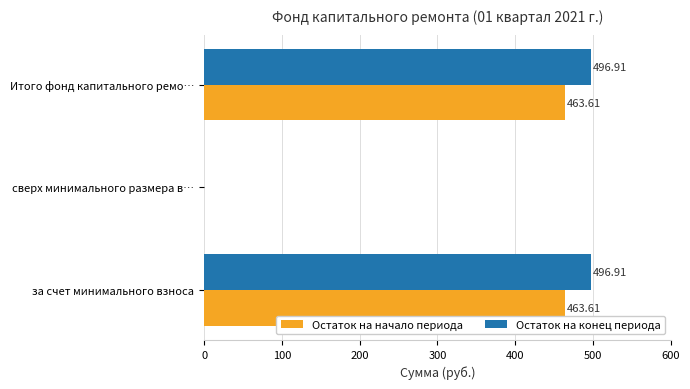

Which series has the largest total across all categories?

Остаток на конец периода